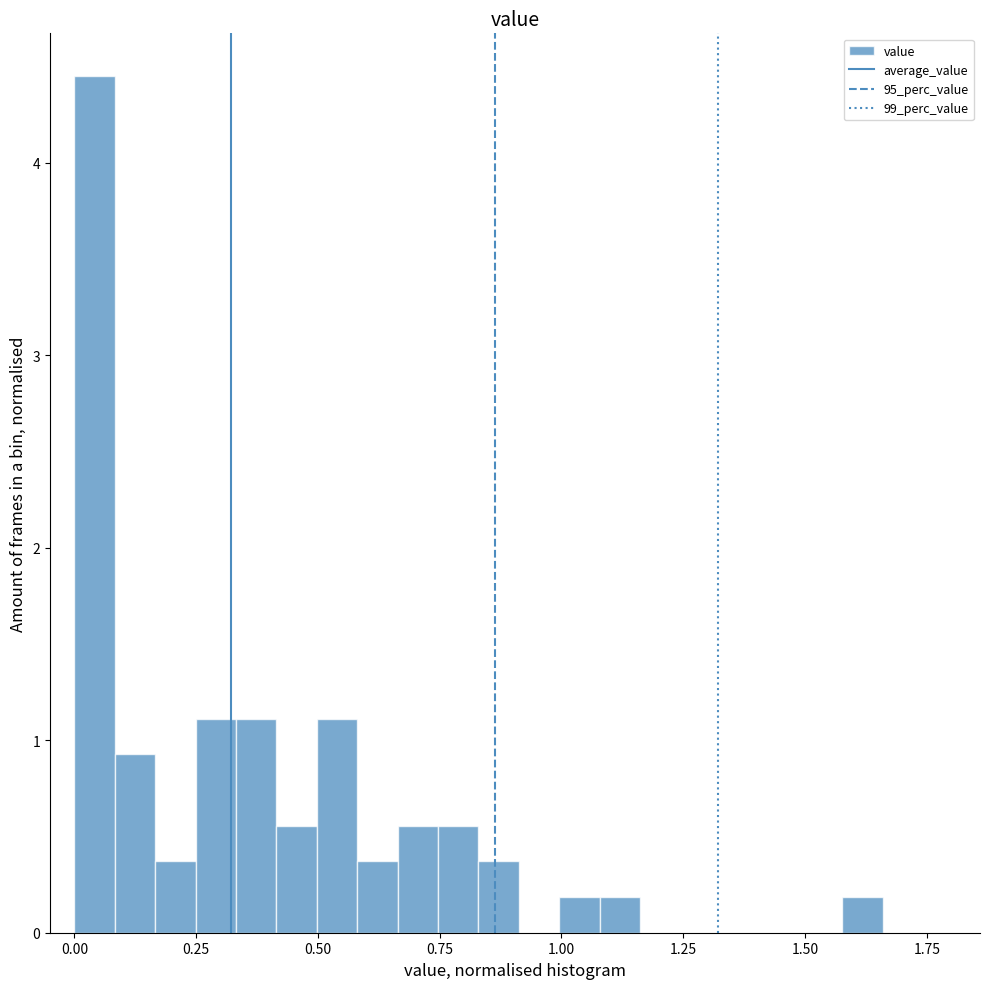

Read against the x-axis, roughly where is the centre of the tallest bar?

0.05